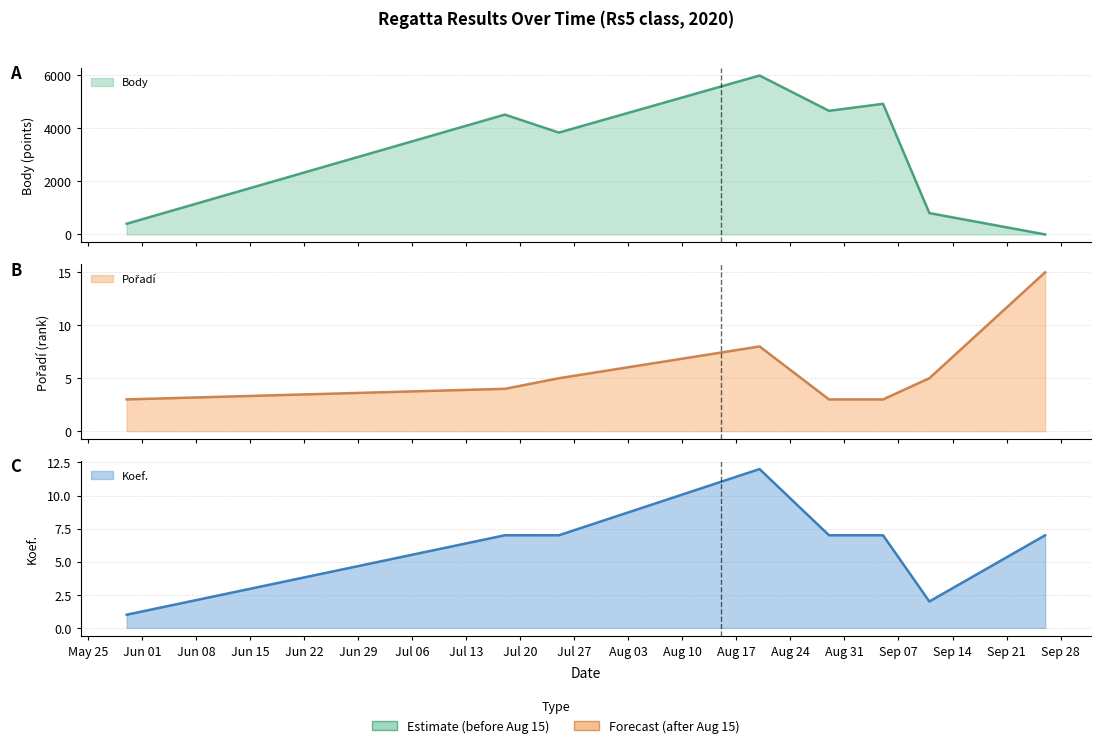

How many lines are shown in the chart?

3